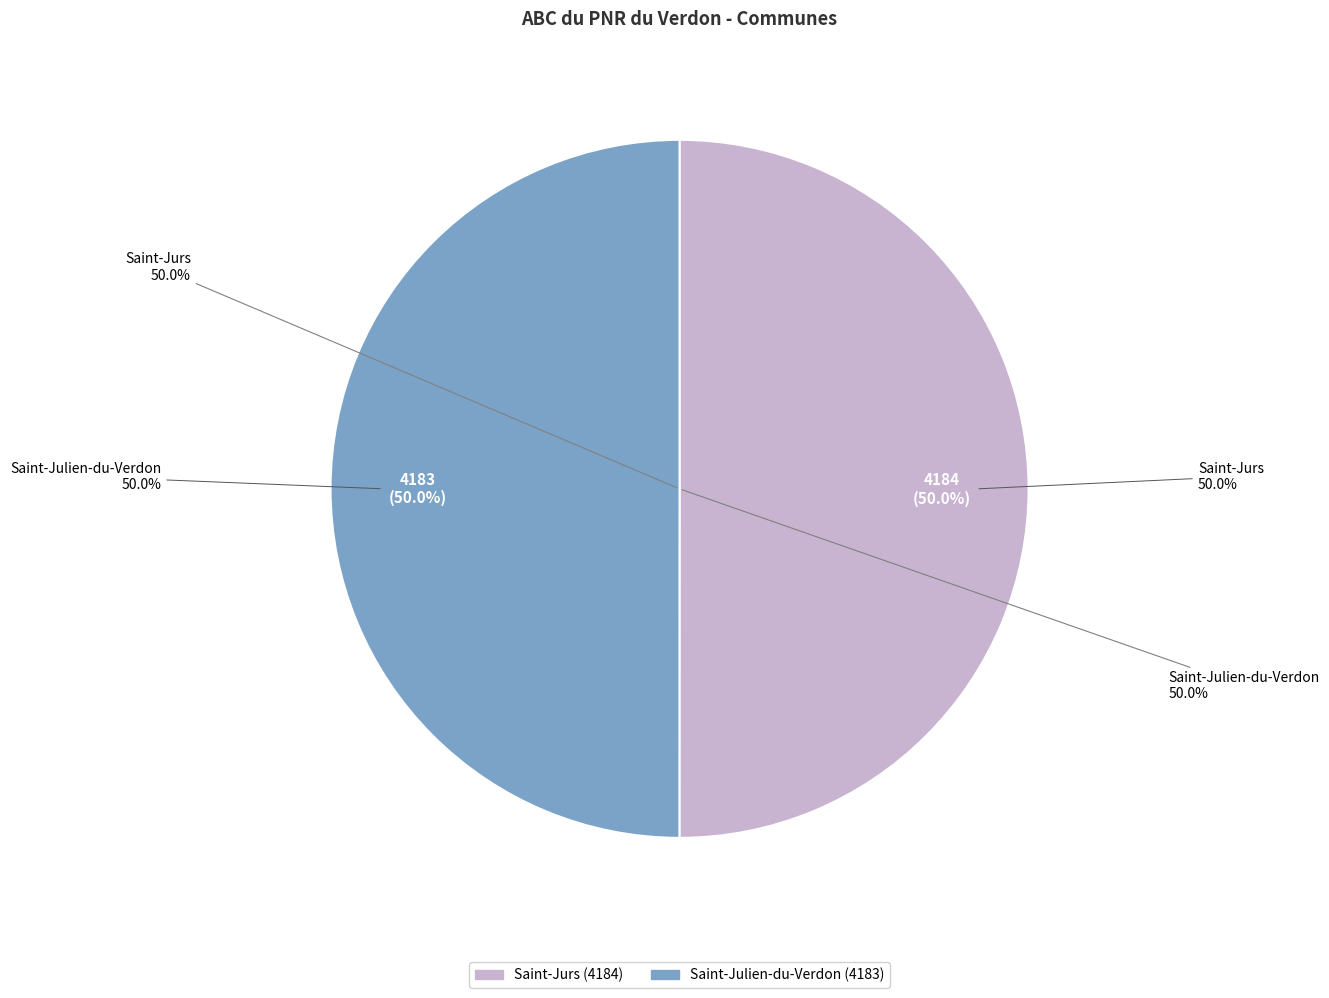

What portion of the pie excludes Saint-Jurs?

50.0%